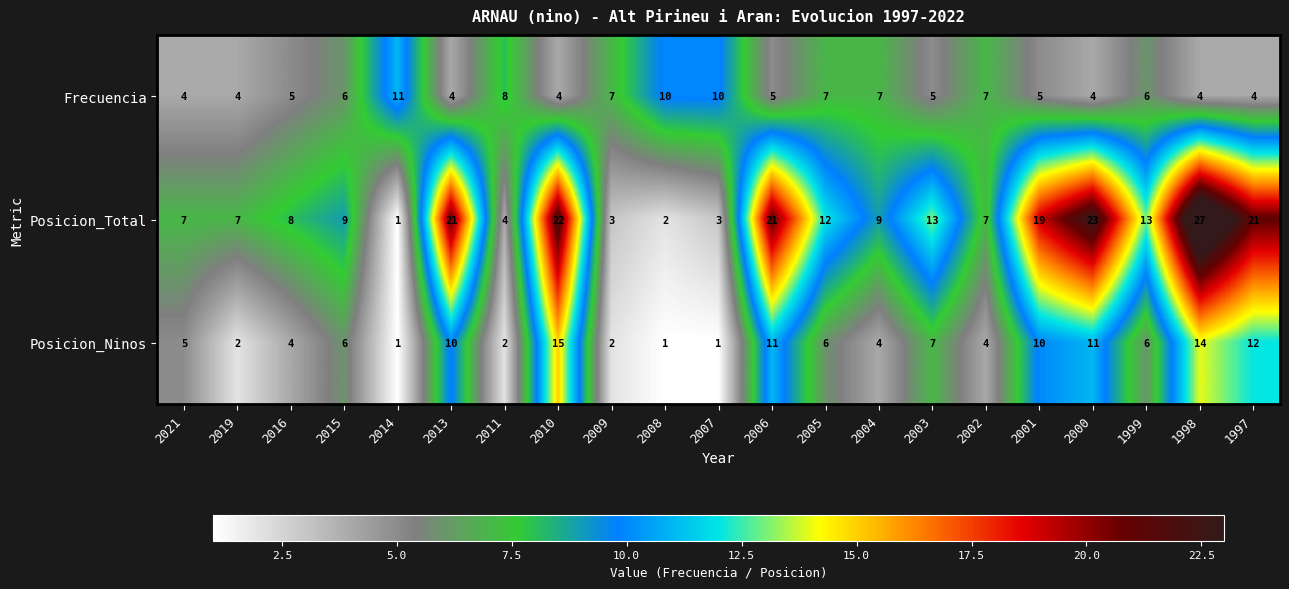

What is the minimum value for Frecuencia?

4